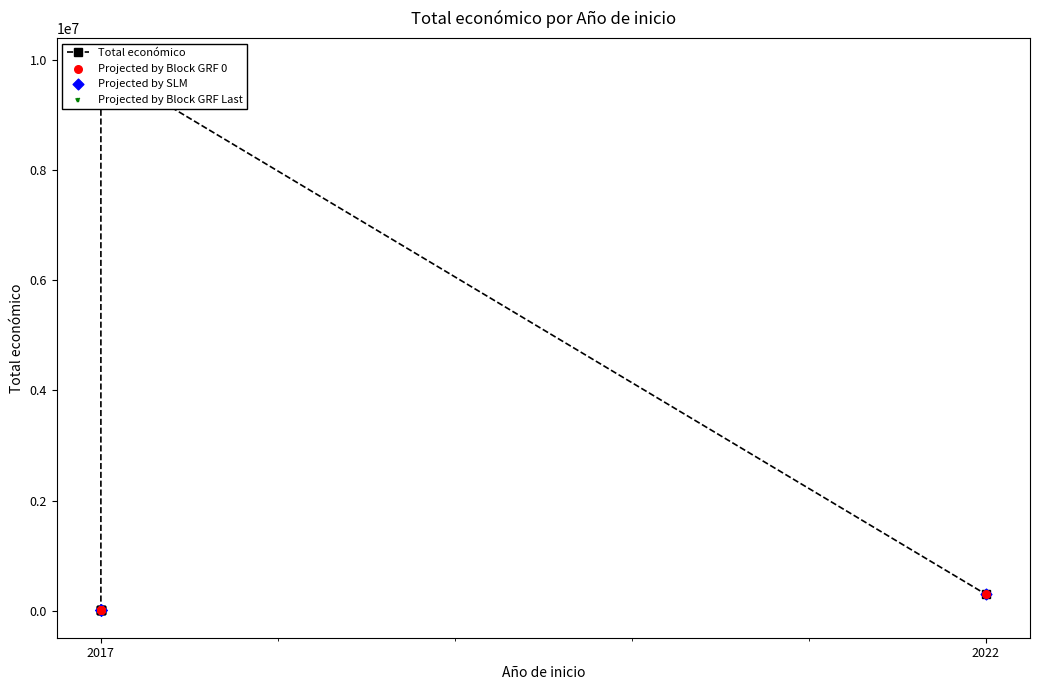

What are all the series names shown in the legend?

Total económico, Projected by Block GRF 0, Projected by SLM, Projected by Block GRF Last